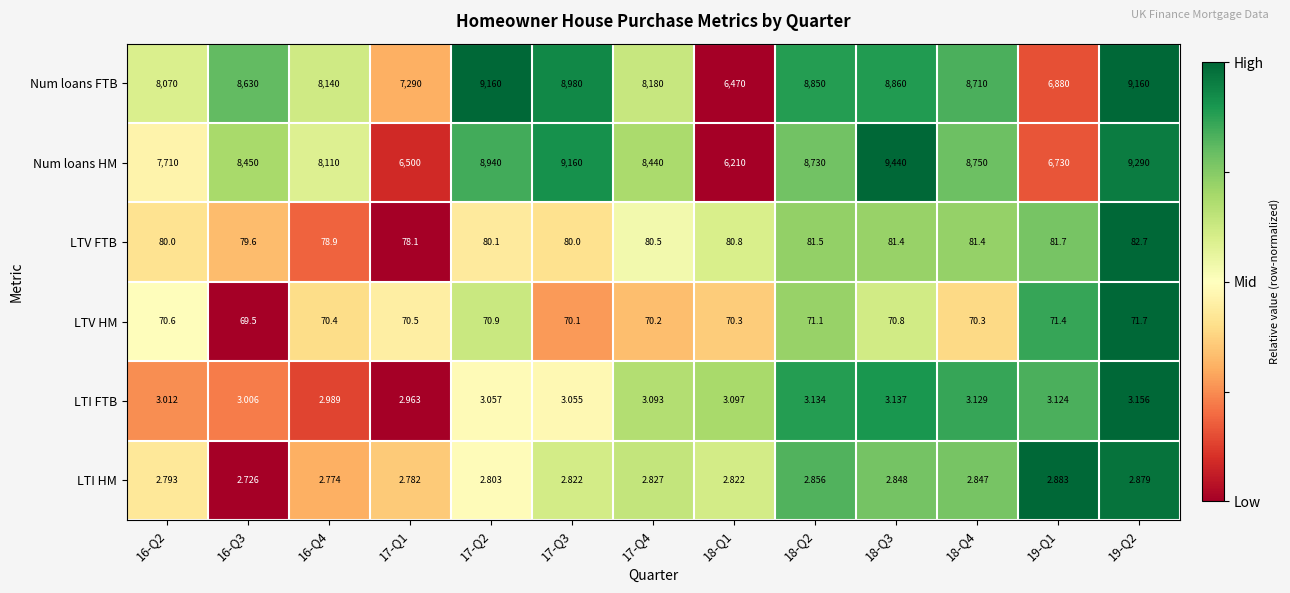

Which series has the widest spread of values?

Num loans HM